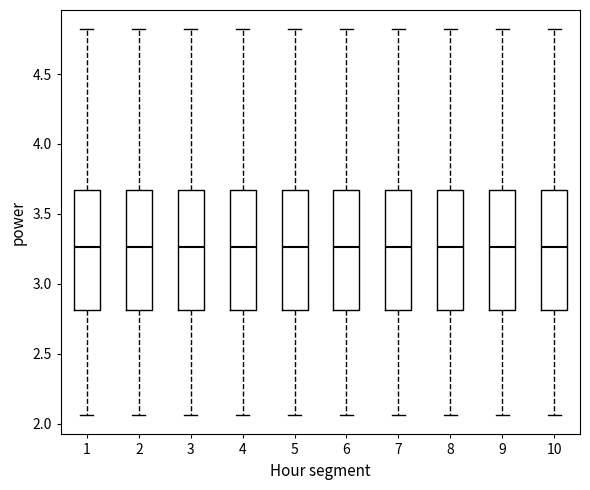

Reading left to right, read every box against the y-axis: the position of its median line, the range the box covers, and the ends of its whiskers. The values are not printed on the chart, so give them approximately, as read against the axis.

1: median 3.25, box 2.80 to 3.65, whiskers 2.05 to 4.80
2: median 3.25, box 2.80 to 3.65, whiskers 2.05 to 4.80
3: median 3.25, box 2.80 to 3.65, whiskers 2.05 to 4.80
4: median 3.25, box 2.80 to 3.65, whiskers 2.05 to 4.80
5: median 3.25, box 2.80 to 3.65, whiskers 2.05 to 4.80
6: median 3.25, box 2.80 to 3.65, whiskers 2.05 to 4.80
7: median 3.25, box 2.80 to 3.65, whiskers 2.05 to 4.80
8: median 3.25, box 2.80 to 3.65, whiskers 2.05 to 4.80
9: median 3.25, box 2.80 to 3.65, whiskers 2.05 to 4.80
10: median 3.25, box 2.80 to 3.65, whiskers 2.05 to 4.80